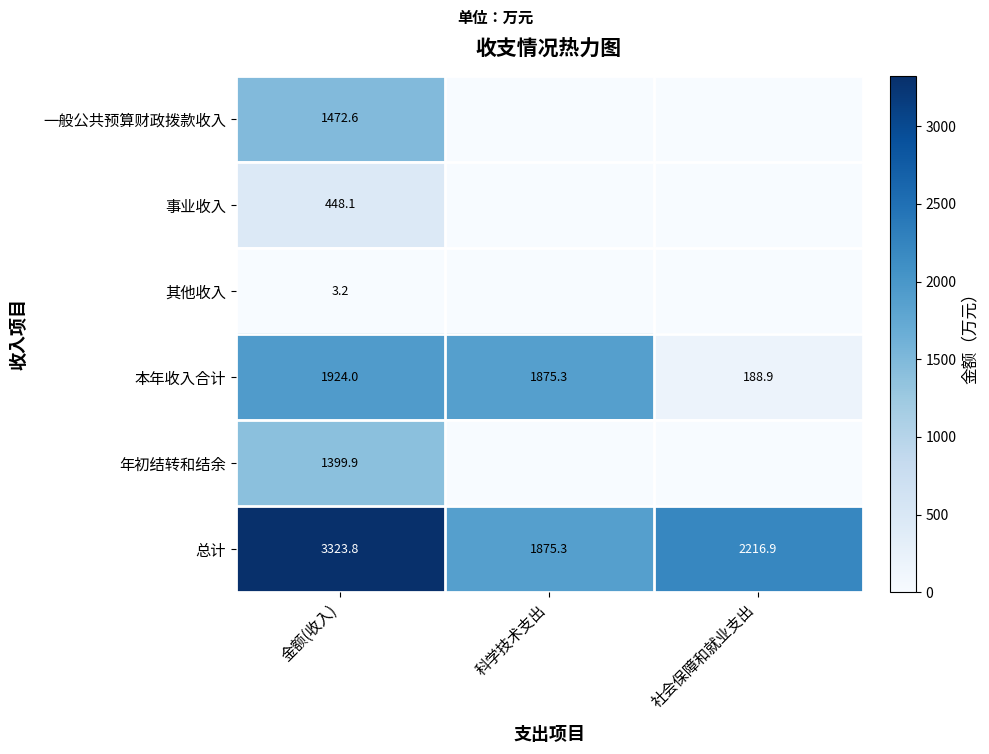

The 总计 series shows 1197.6 at 科学技术支出. True or false?

False